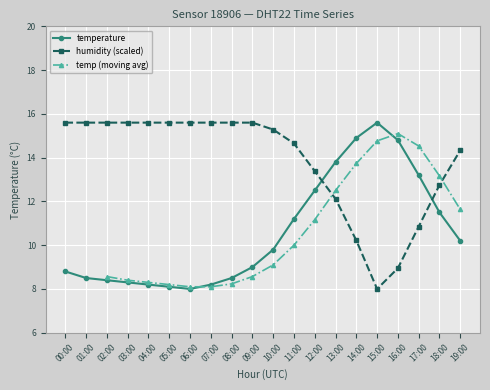

Between 11:00 and 12:00, which is larger?

12:00